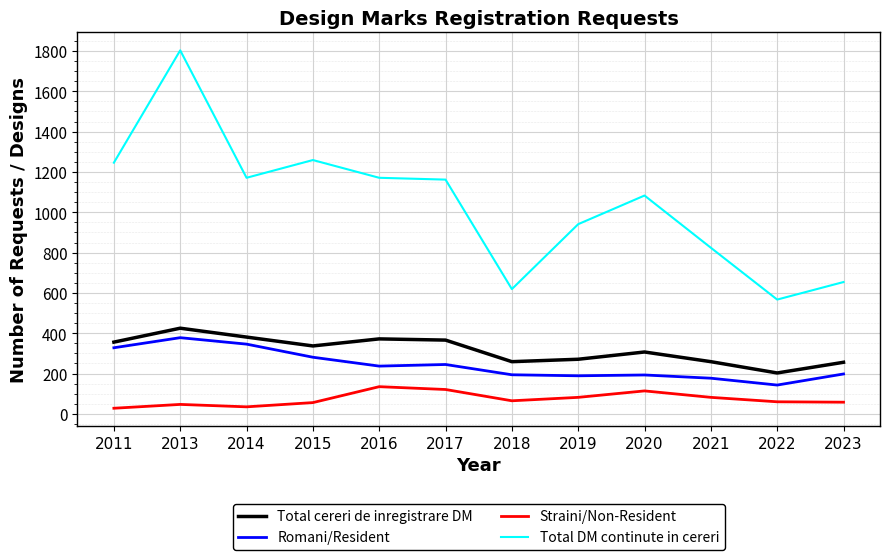

What is the spread (max minus min) of values at 2015?

1203